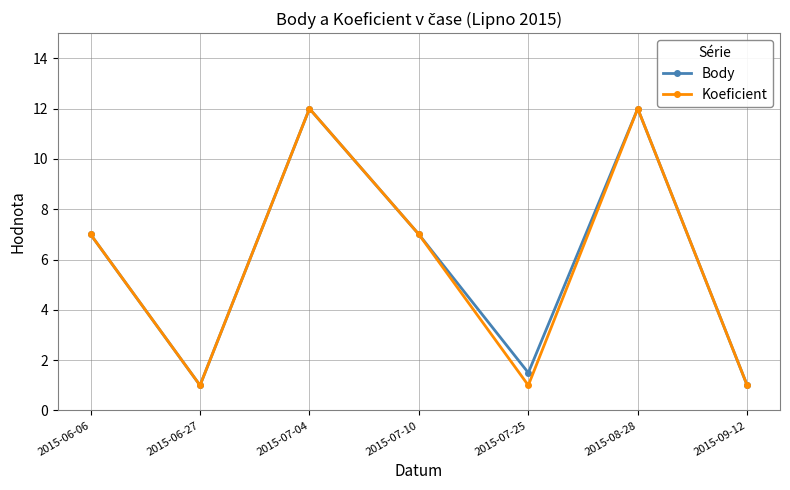

What is the maximum value shown in the chart?

12.0